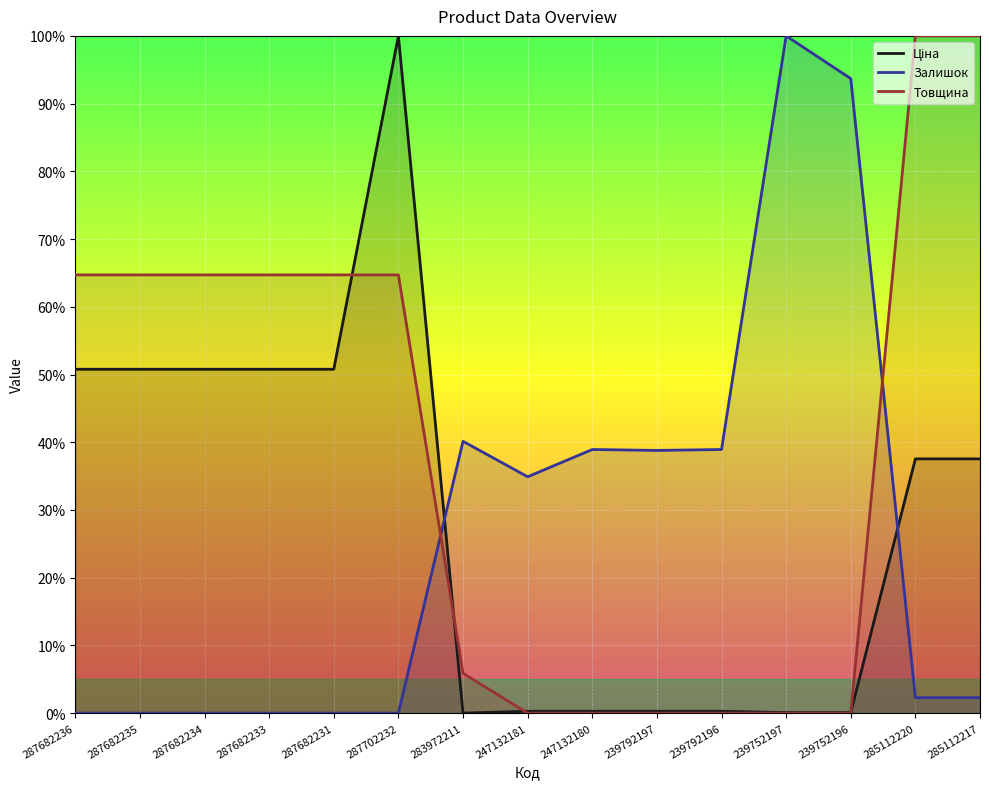

True or false: Залишок has a value of 0.0 at 285112217.

False